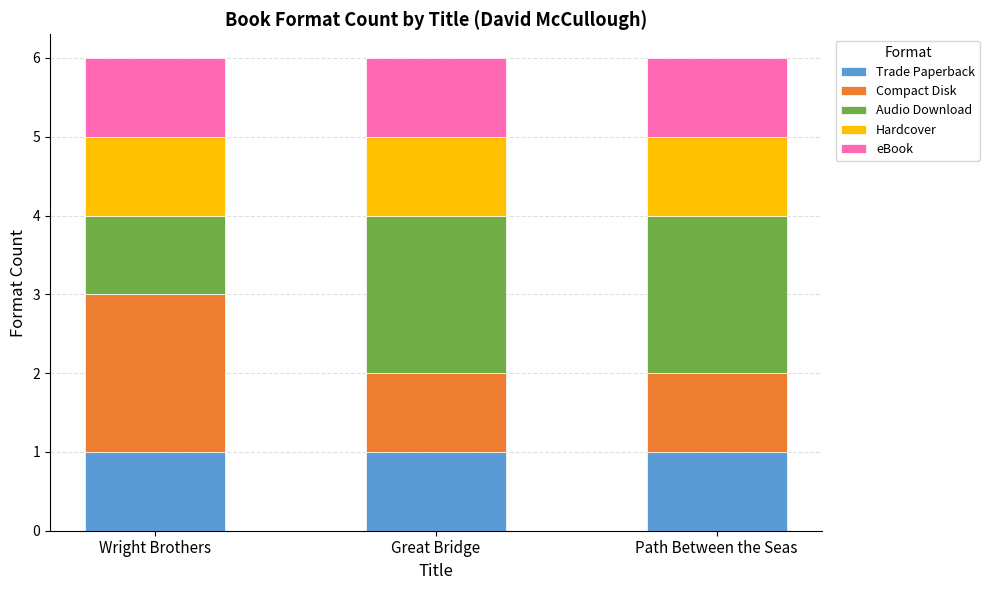

What is the total value across all series at Wright Brothers?

6